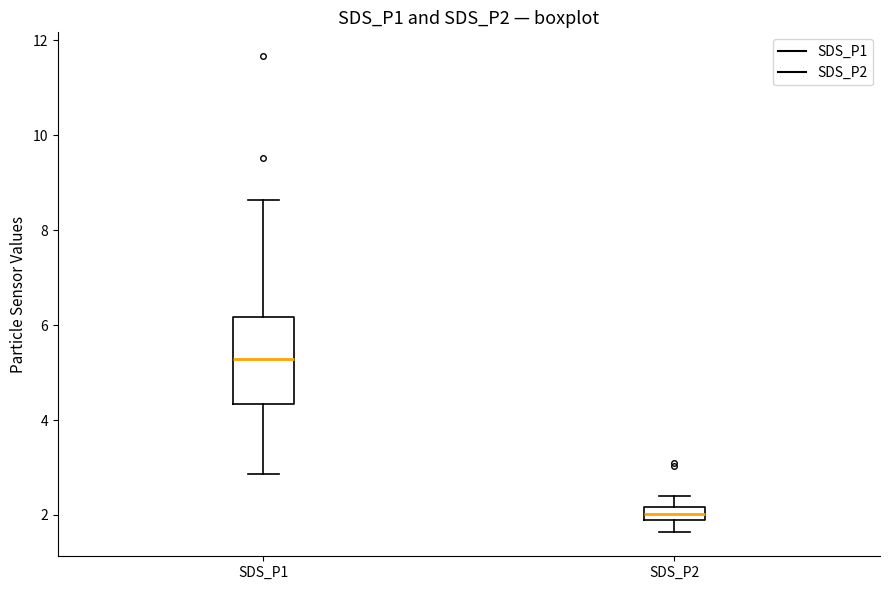

Comparing the boxes themselves (not the whiskers), which one is the tallest?

SDS_P1